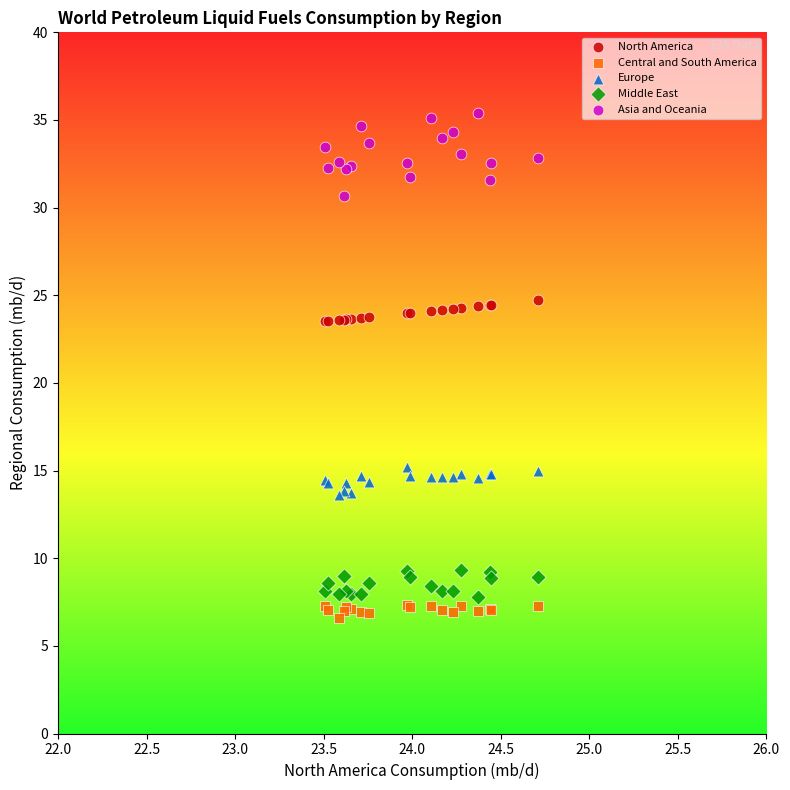

Which series contains the highest Y value?

Asia and Oceania